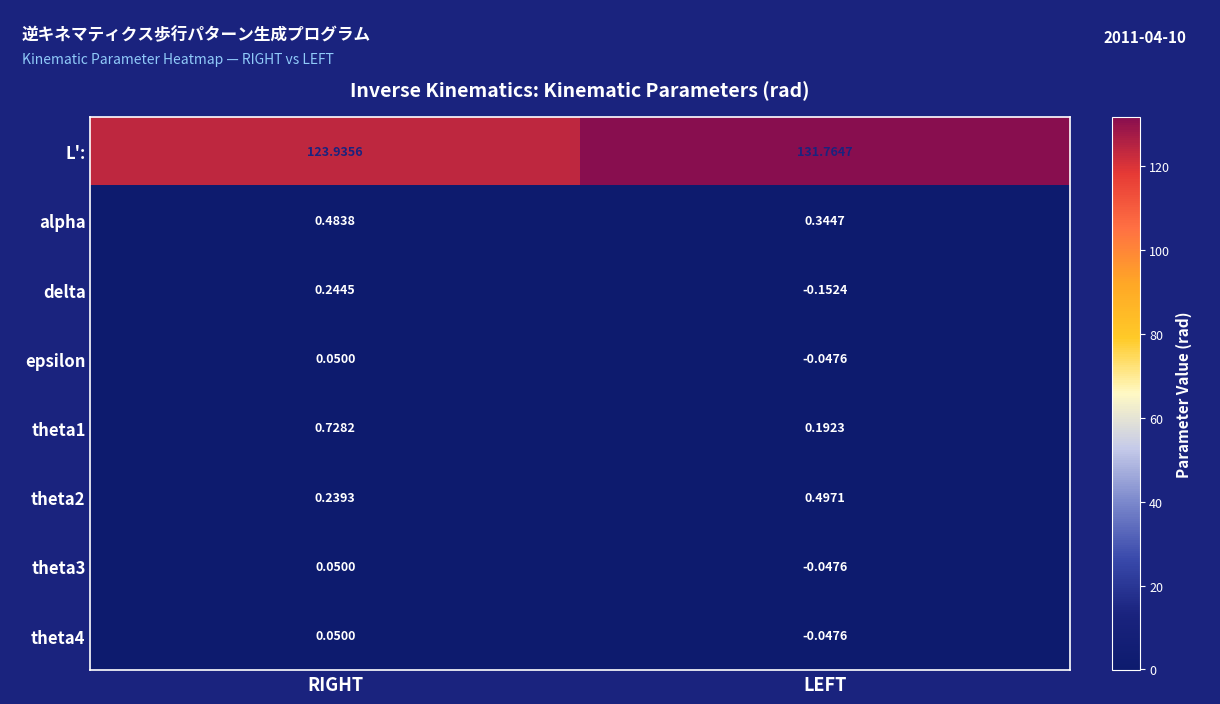

Which series has the largest range (max minus min)?

L':